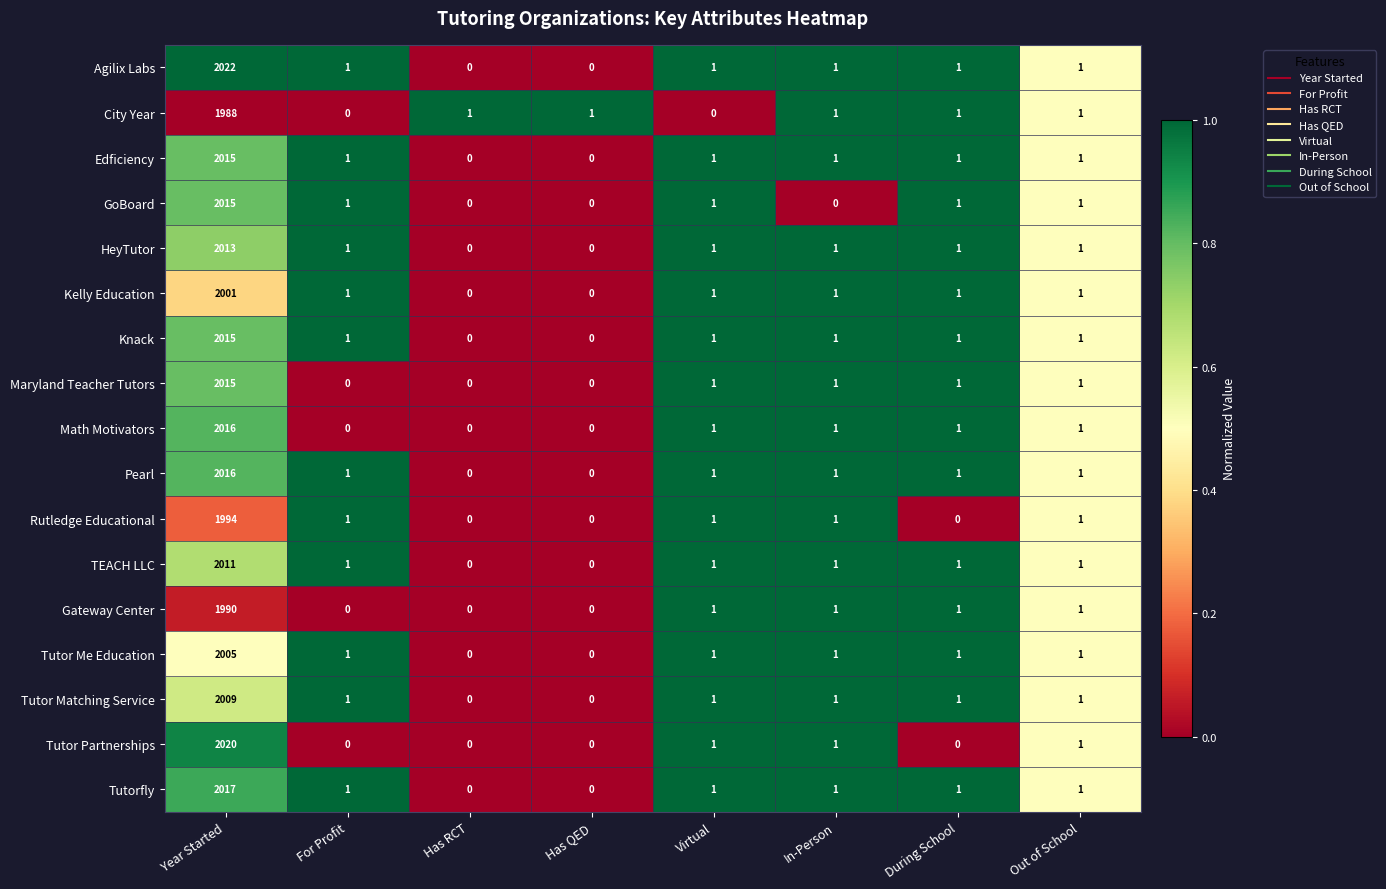

What is the average value of the Tutor Partnerships series?

253